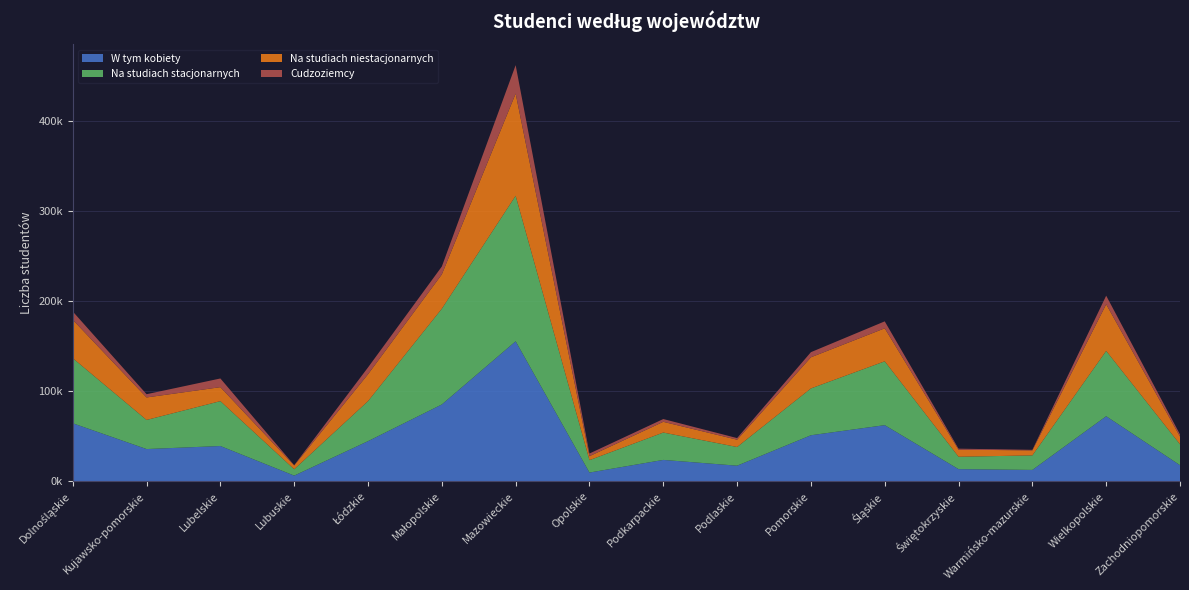

Reading left to right, list all the values displayed in this chart.

W tym kobiety: 64409	35806	39179	6361	44571	85259	155305	9759	23773	17381	51120	62309	13540	12682	72214	17916
Na studiach stacjonarnych: 72158	32285	49773	7074	44393	106197	161348	13767	30352	20720	51919	70794	13760	16095	72436	23174
Na studiach niestacjonarnych: 42554	24928	15483	4194	29778	38024	113272	4412	11881	8105	34520	36568	7823	5589	51669	8584
Cudzoziemcy: 9194	3603	9637	334	7580	8733	31505	2917	3086	1766	5683	7725	1112	588	9545	2396